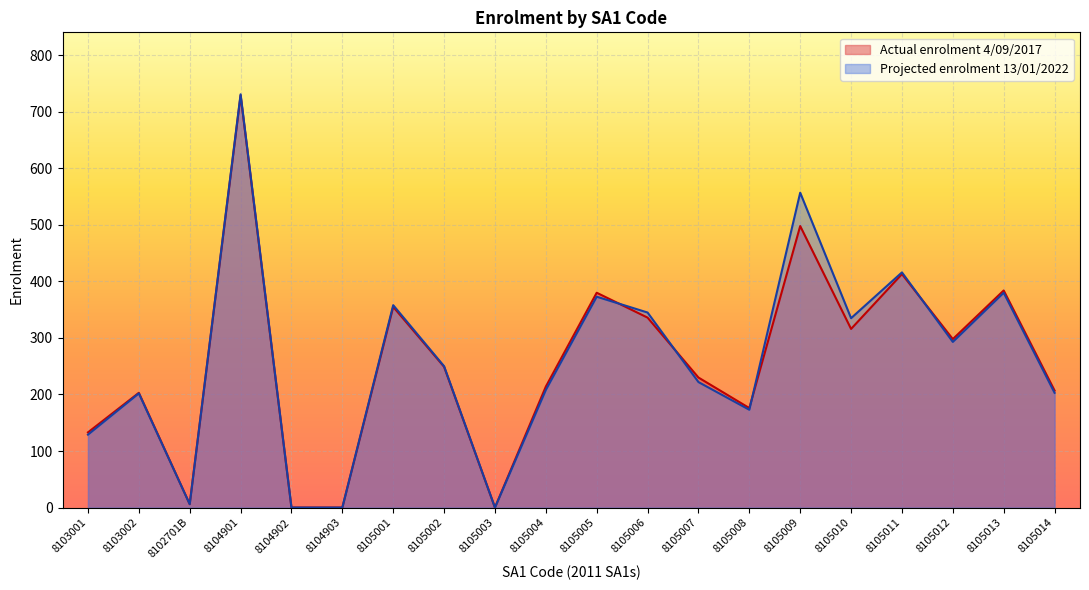

Does the chart display data point markers on the line(s)?

No